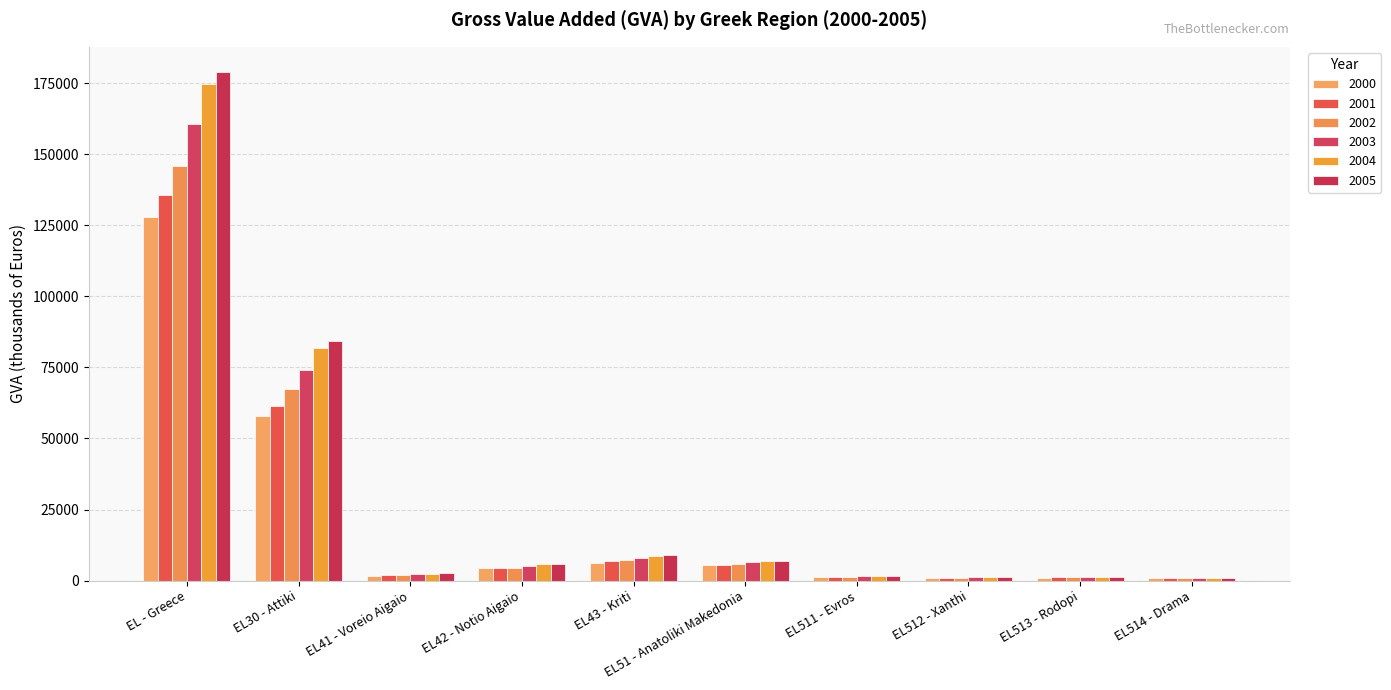

Which has a higher value, EL512 - Xanthi or EL514 - Drama?

EL512 - Xanthi